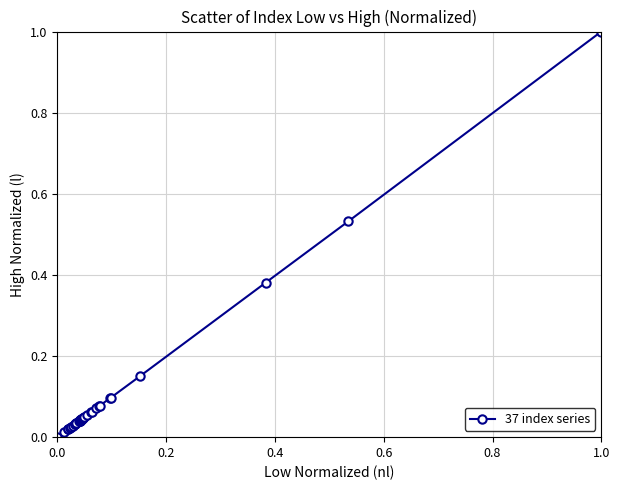

What is the sum of all values?

3.5